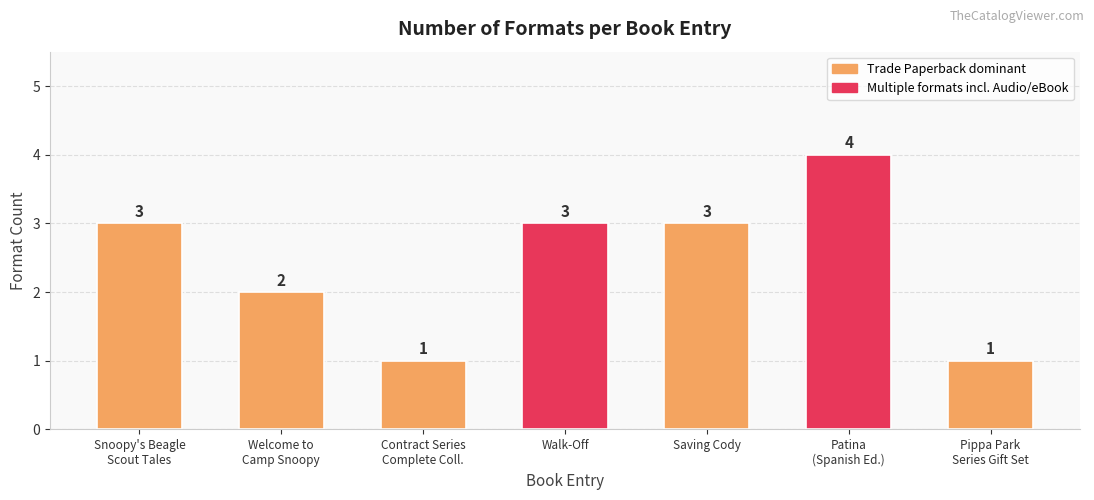

How many values are between 1 and 3?

6